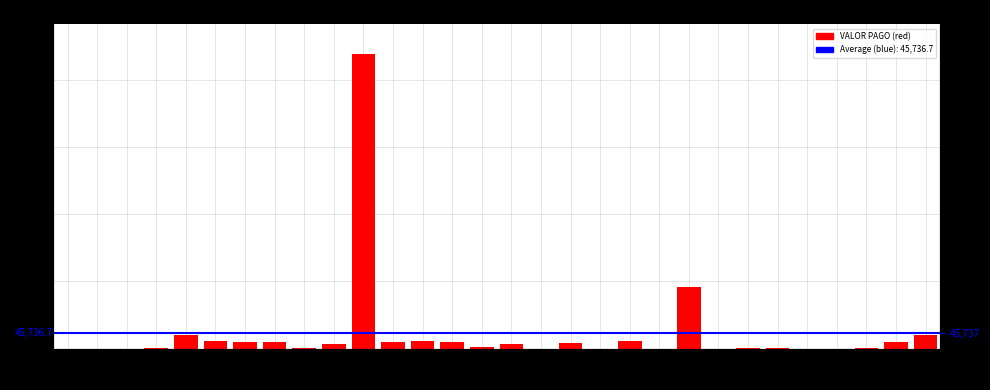

What is the ratio of the value at 12-28 to the value at 02-05?

0.8